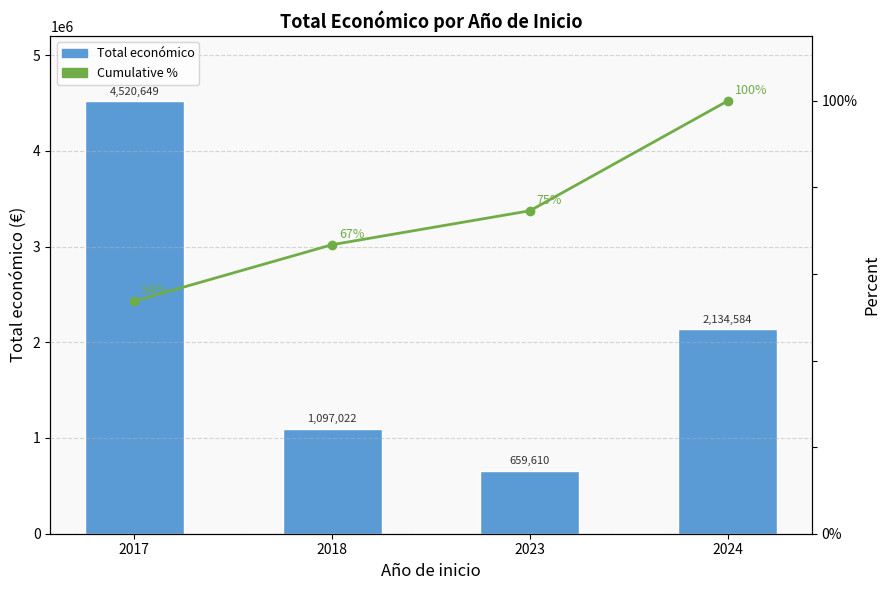

Which series changed the most between 2017 and 2024?

Total económico